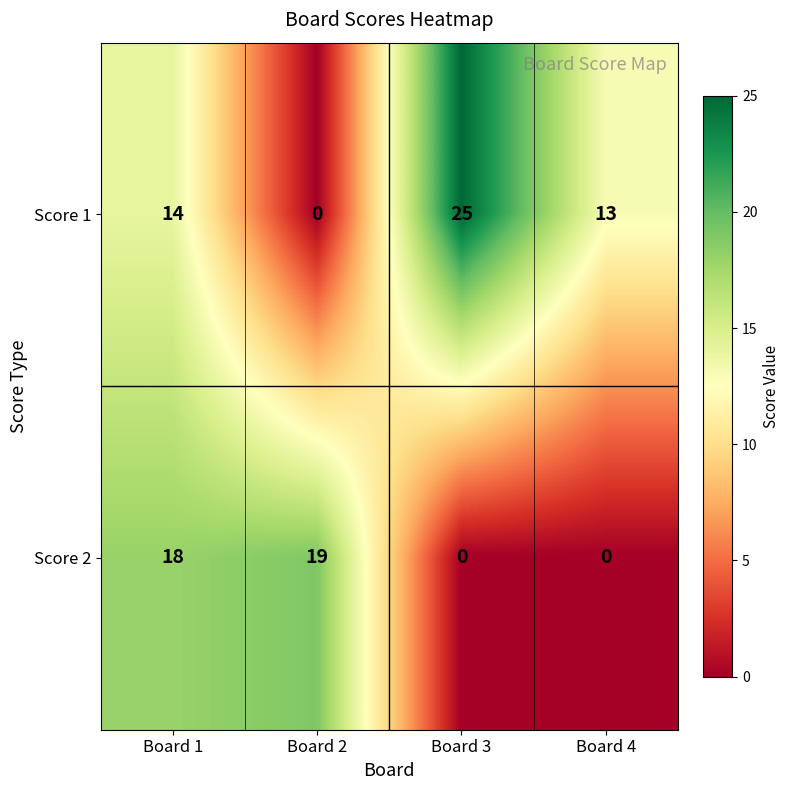

What is the sum of the Score 2 values at Board 3 and Board 1?

18